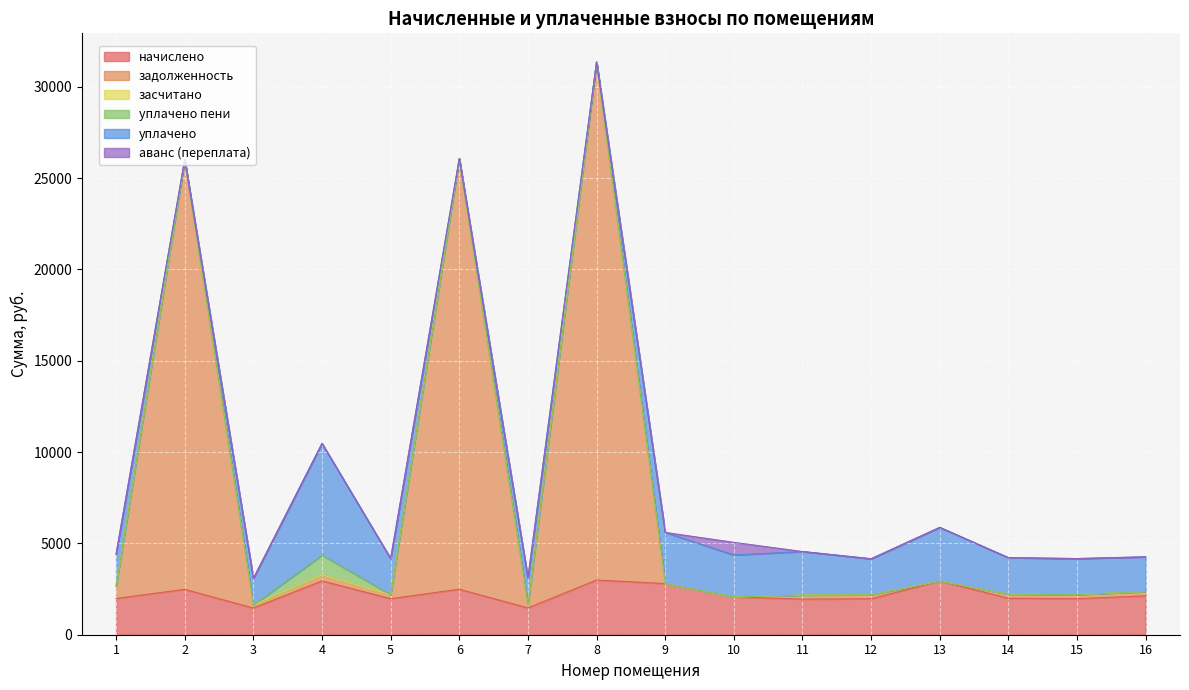

True or false: уплачено пени has more than 2 points higher than both neighbors.

False